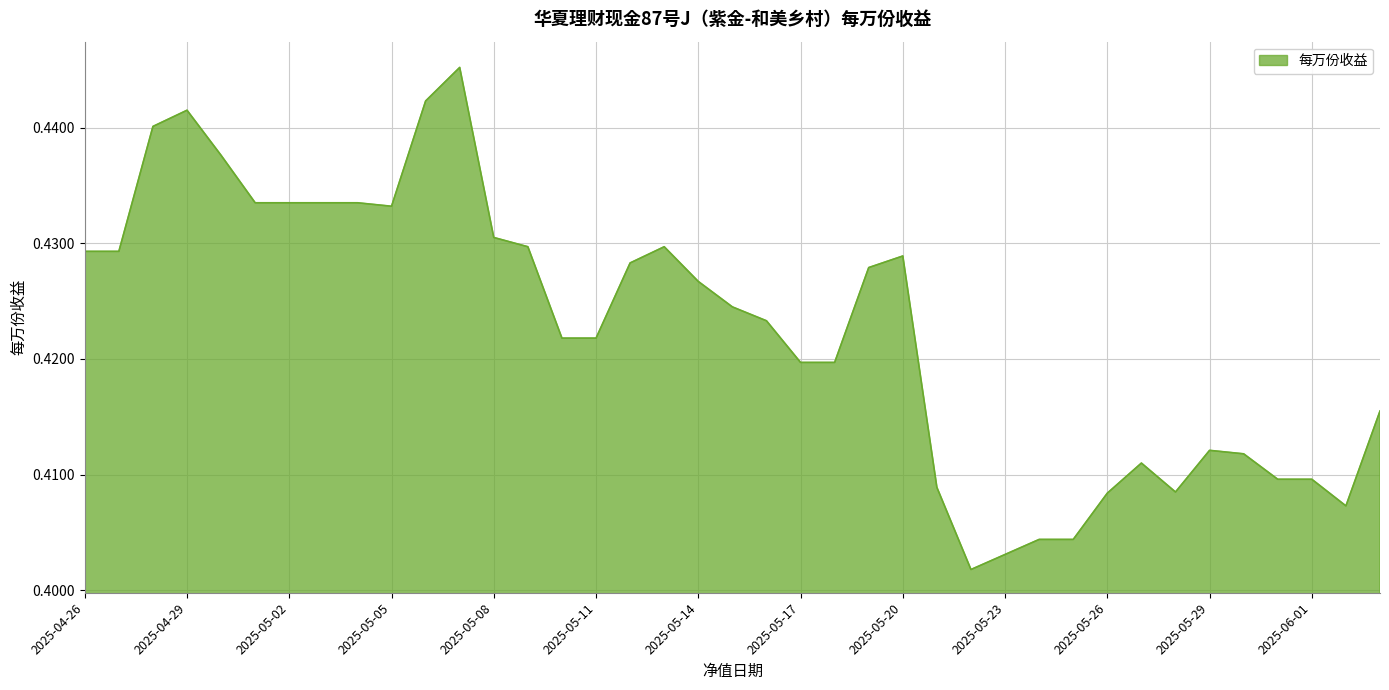

Which label corresponds to the smallest value in the chart?

2025-05-22